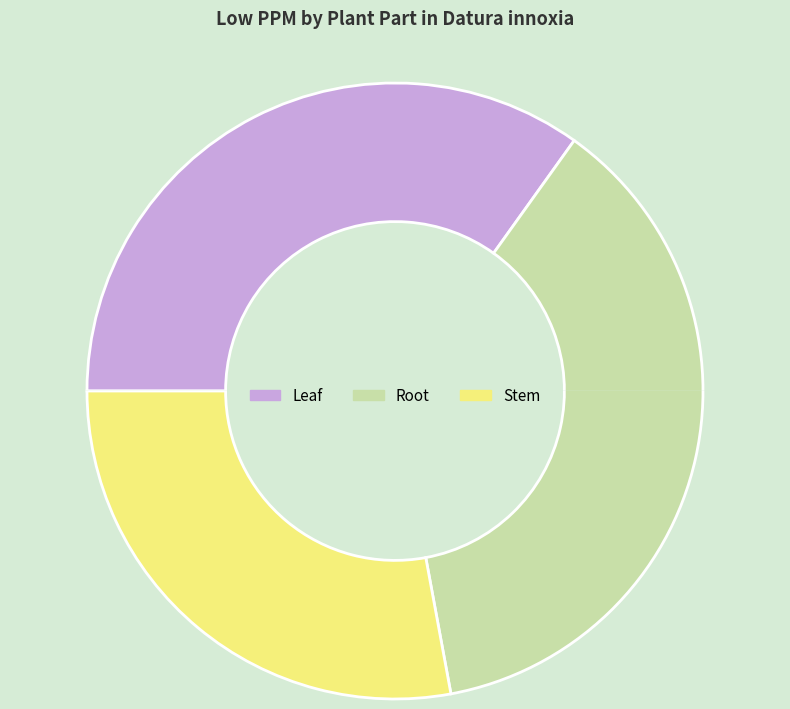

True or false: Root accounts for 47% of the total.

False